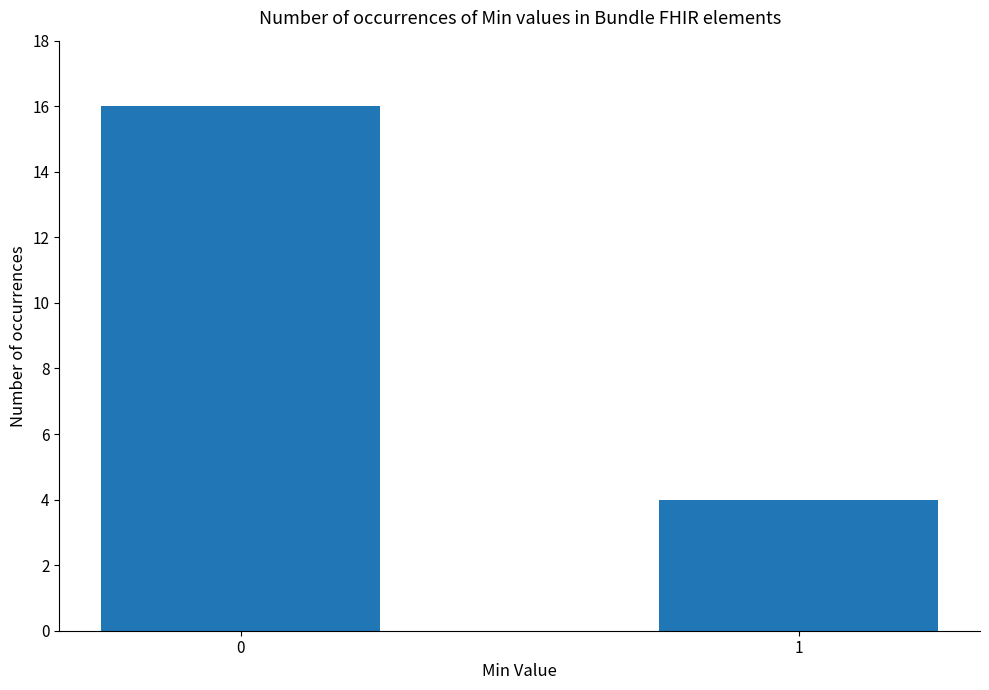

Reading left to right, extract all data points from this chart.

16	4